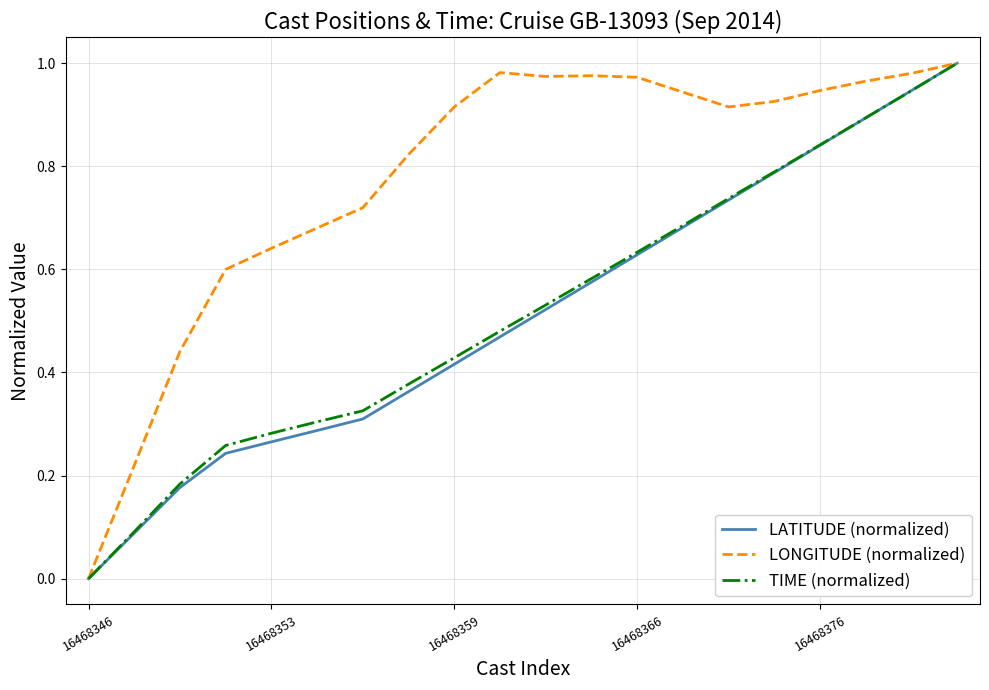

Which series has the largest total across all categories?

LONGITUDE (normalized)